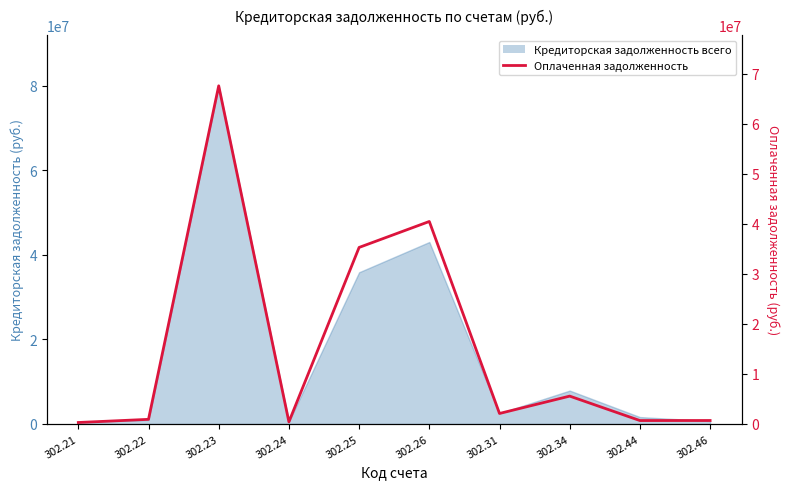

What is the approximate value at 302.46?

698136.4